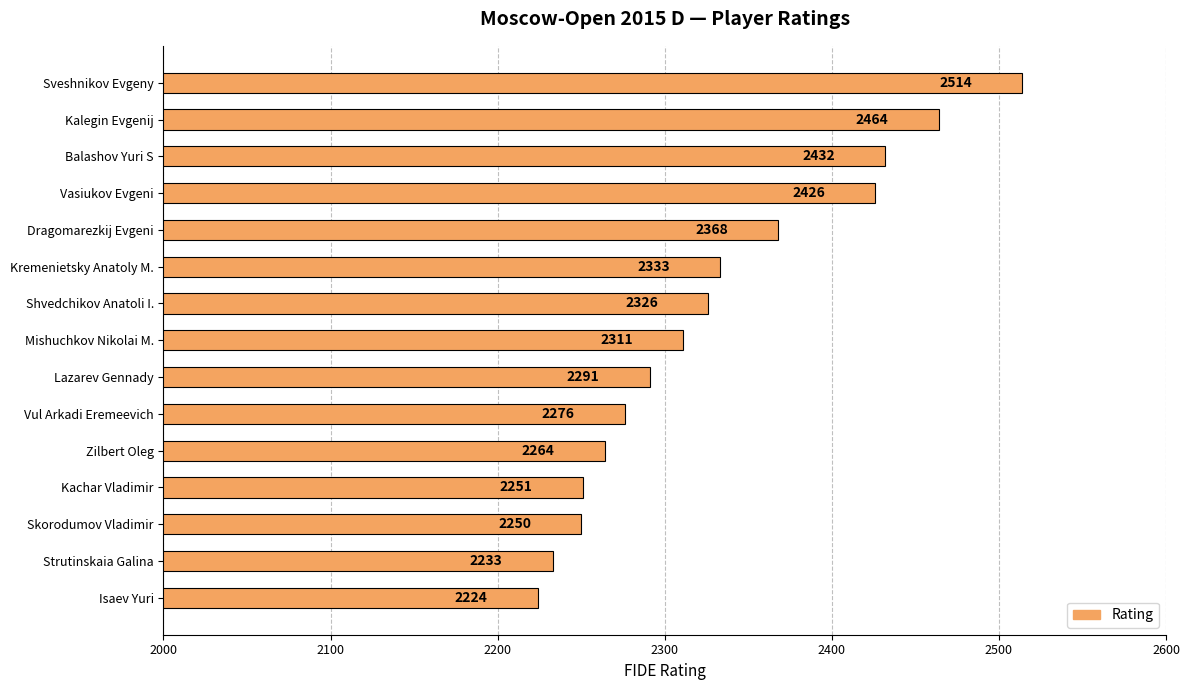

What is the label of the 5th bar from the bottom?

Zilbert Oleg